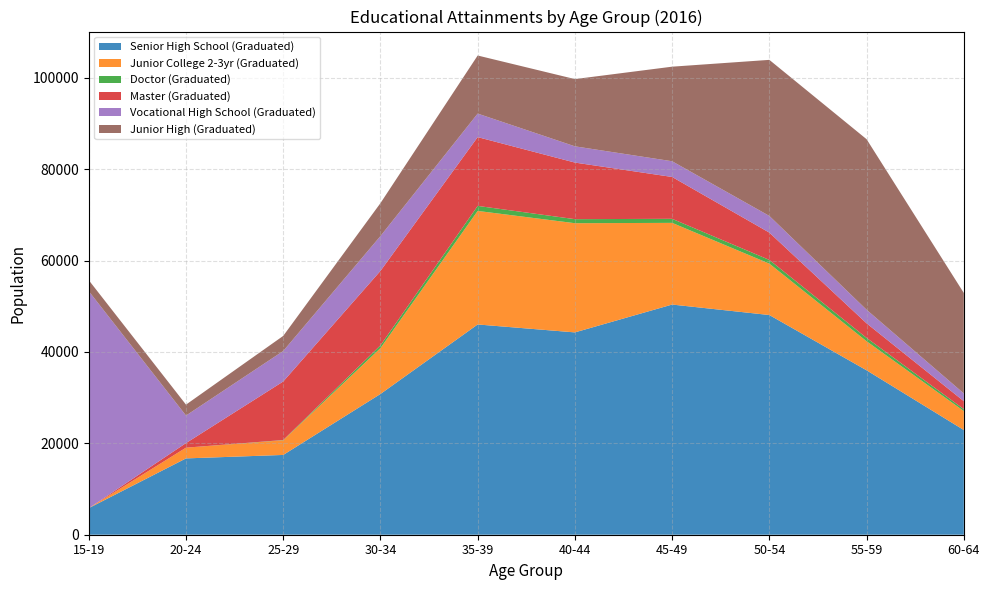

Reading right to left, extract all data points from this chart.

Senior High School (Graduated): 22920	35992	48093	50385	44290	46026	30807	17466	16708	5819
Junior College 2-3yr (Graduated): 4156	6363	11249	17881	23904	24854	10042	3214	2350	0
Doctor (Graduated): 422	729	813	887	883	1100	609	52	0	0
Master (Graduated): 1733	3191	5977	9162	12389	15059	16293	12812	1002	0
Vocational High School (Graduated): 1695	2973	3655	3440	3556	5147	7625	6673	6027	47502
Junior High (Graduated): 21997	37331	34161	20703	14719	12715	7208	3309	2389	2397